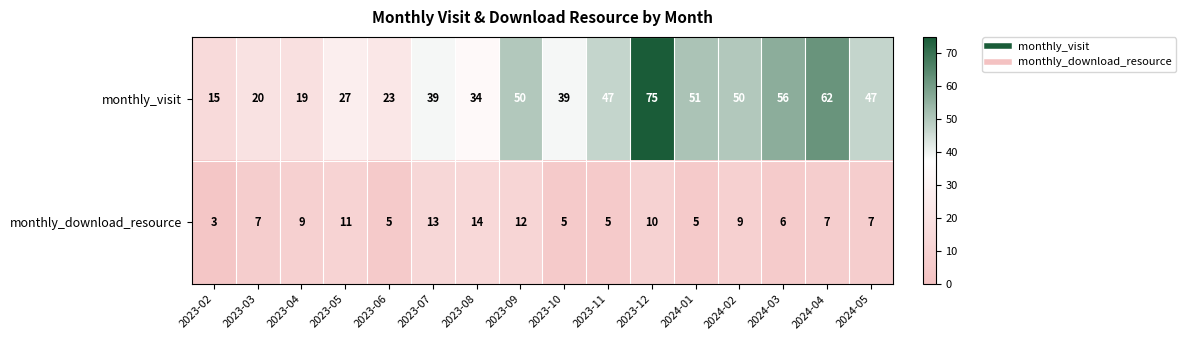

What is the difference between the monthly_download_resource values at 2023-03 and 2023-12?

3